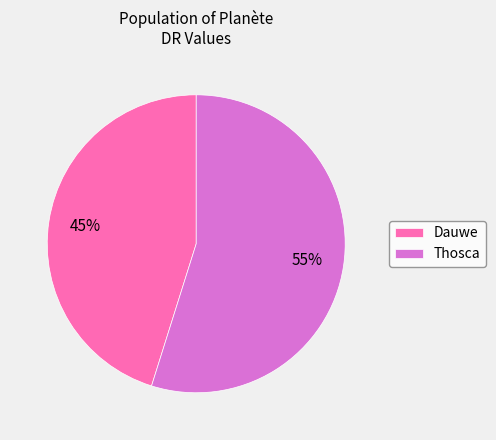

To the nearest percent, what is the combined percentage of Thosca and Dauwe?

100%